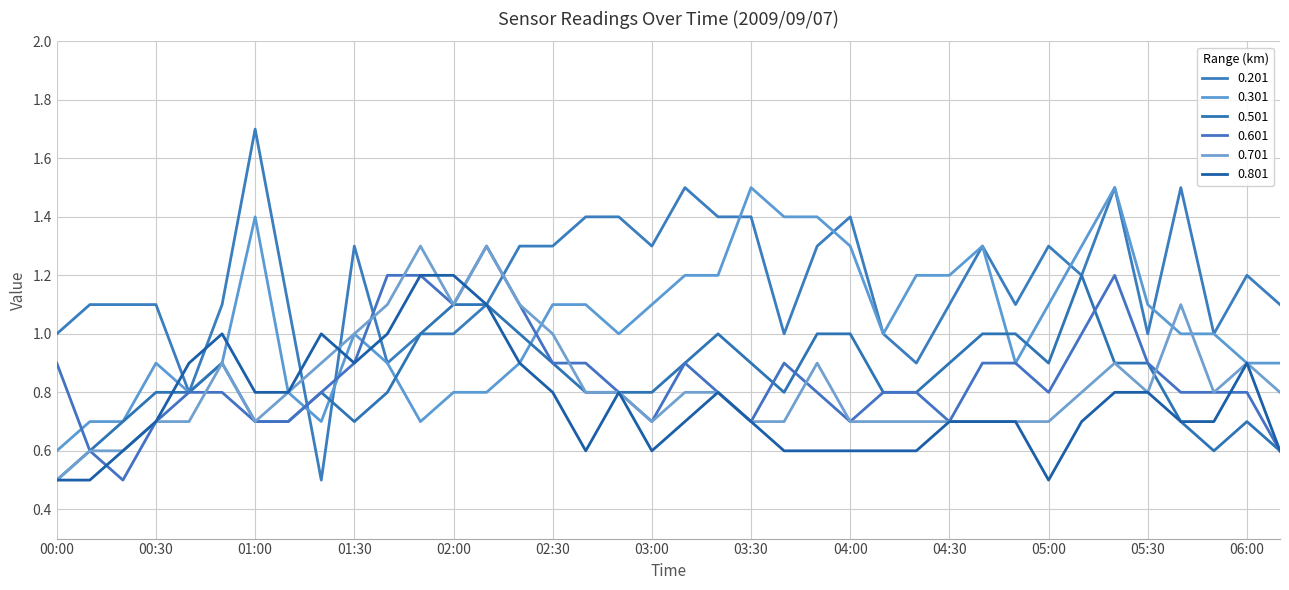

How many lines are shown in the chart?

6